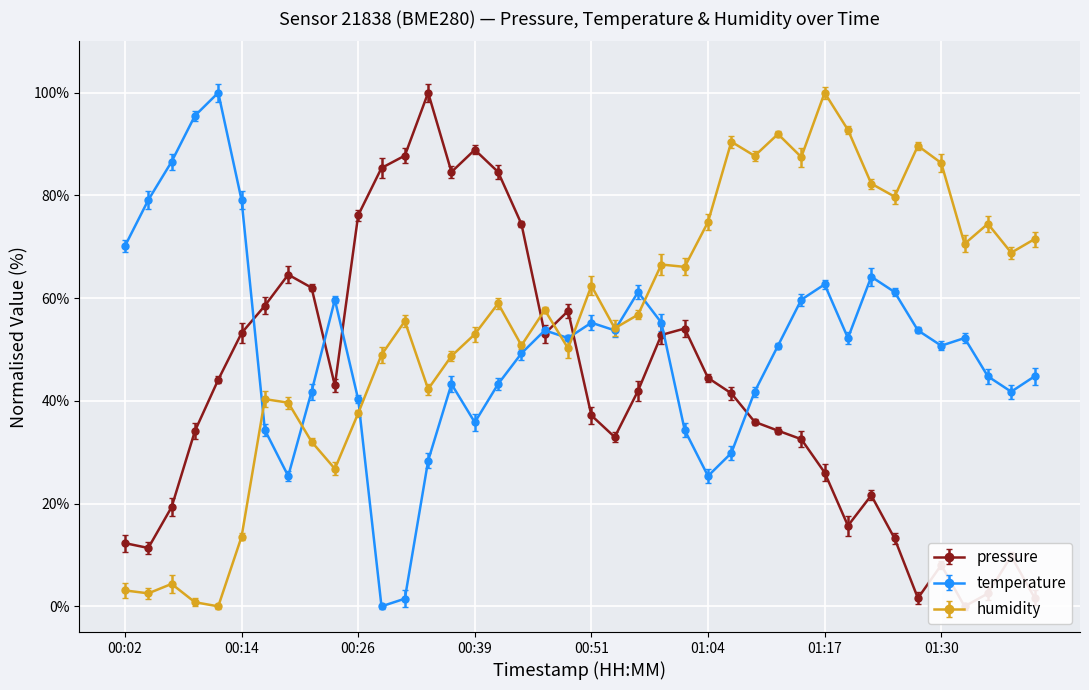

What is the maximum value for temperature?

100.0